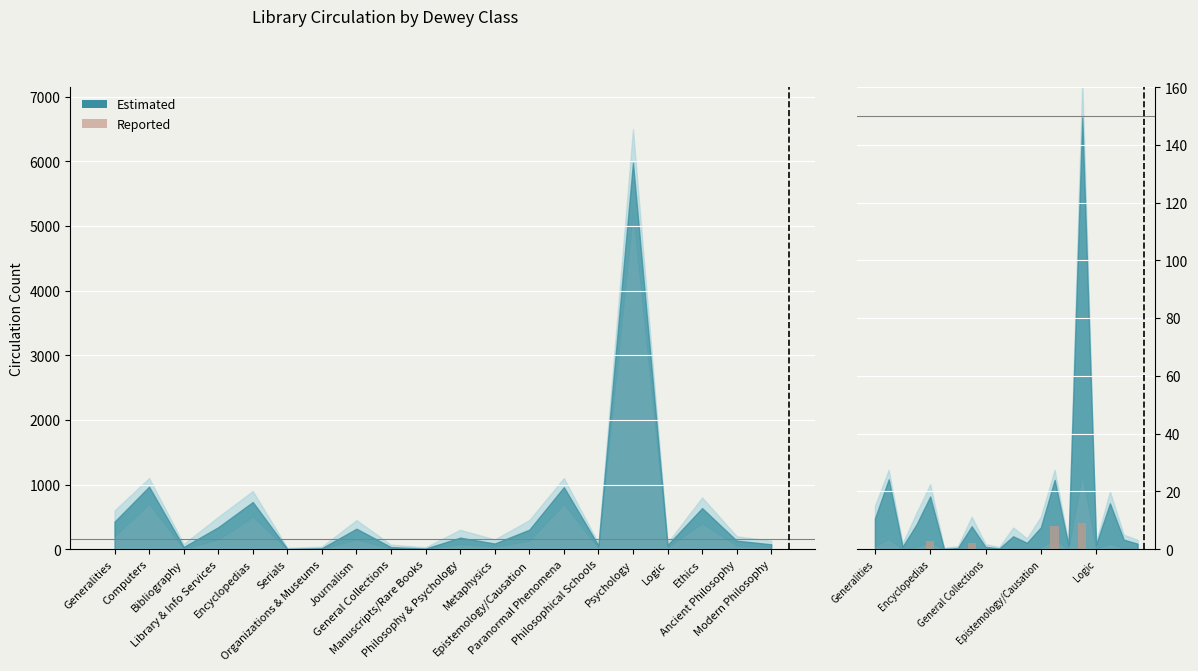

What position from the left is Serials?

6